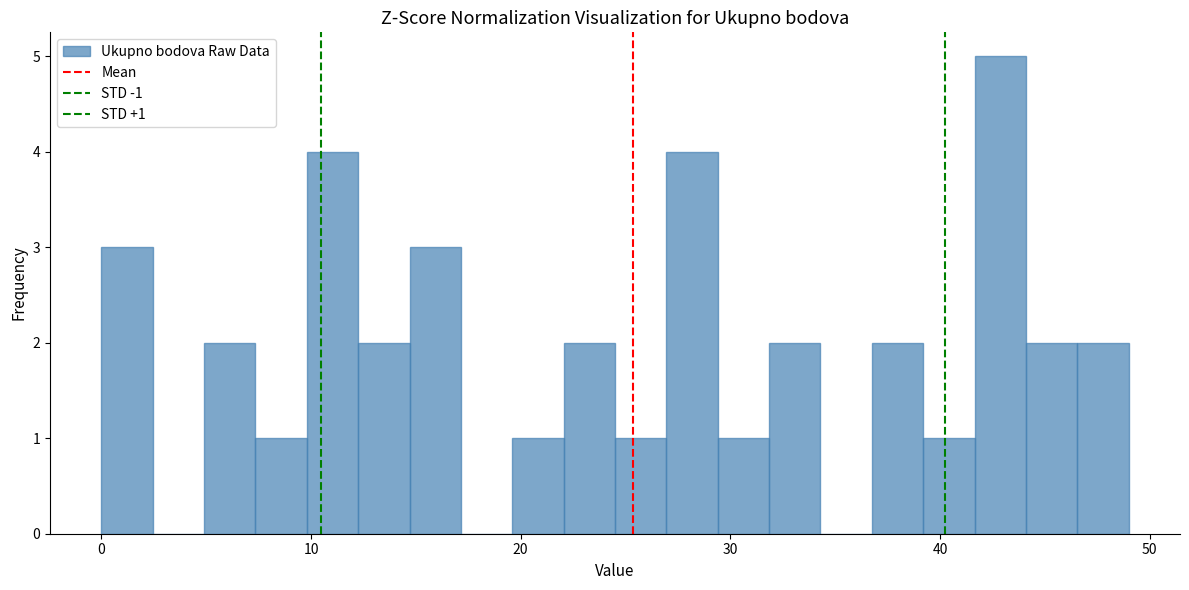

Read against the x-axis, roughly where is the centre of the tallest bar?

43